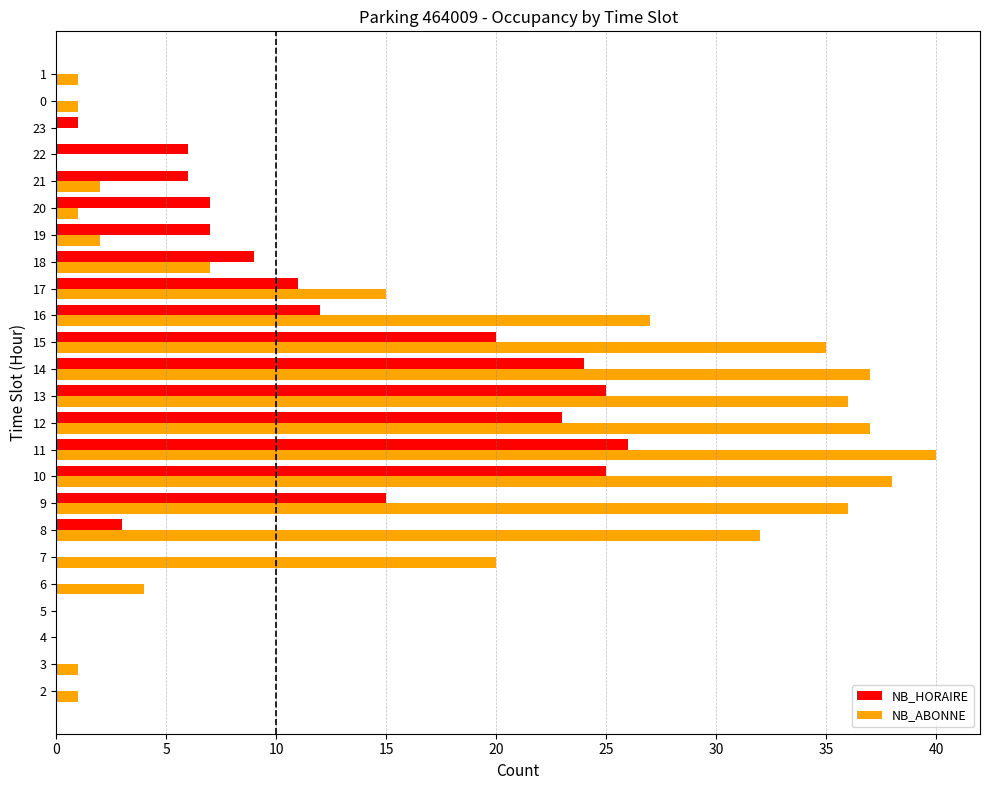

Which series changed the most between 7 and 15?

NB_HORAIRE